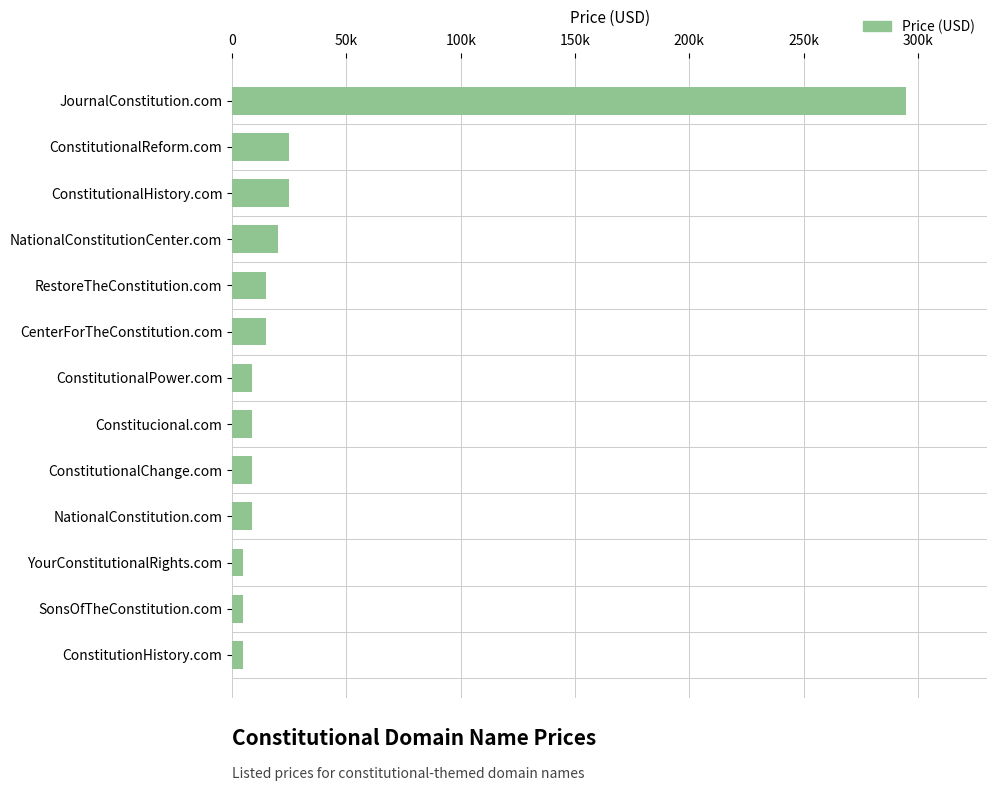

How many data points does each series have?

13